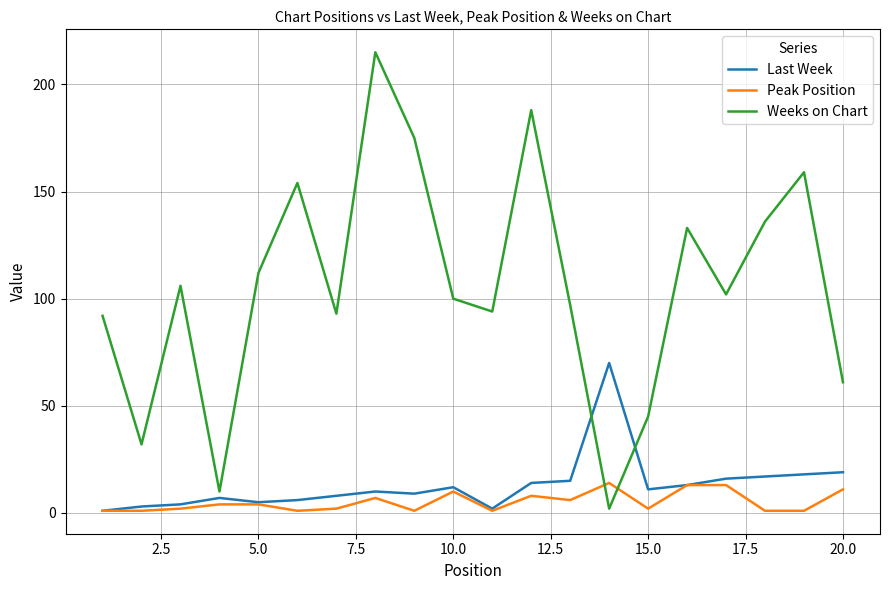

What is the average value of the Last Week series?

13